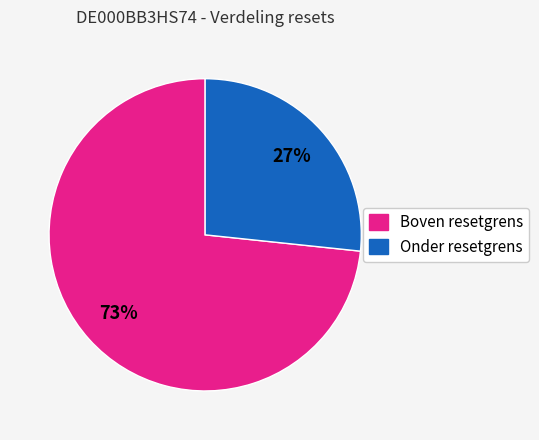

The Boven resetgrens slice represents 79% of the pie. True or false?

False